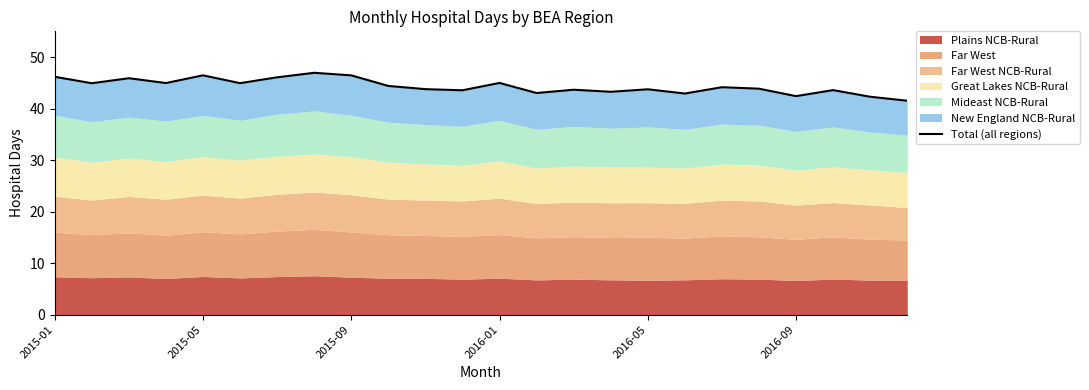

The chart shows a value of 64.6 at 22. True or false?

False